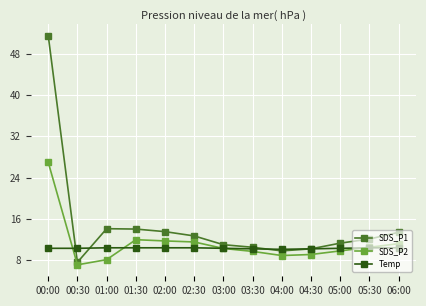

What position from the left is 05:30?

12